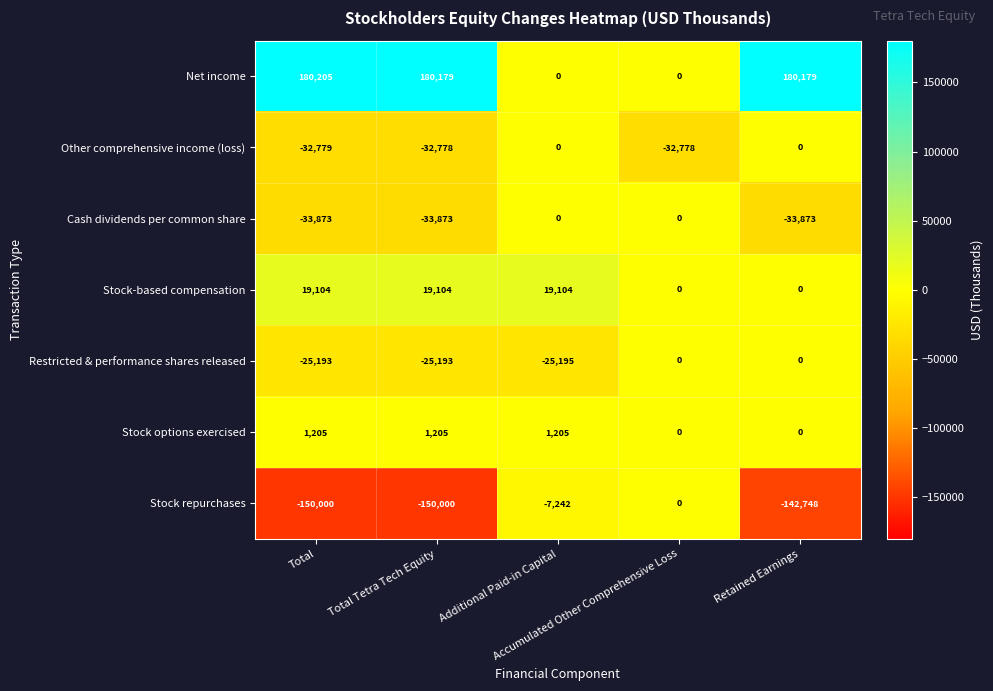

At Total Tetra Tech Equity, list the series in order from smallest to largest.

Stock repurchases, Cash dividends per common share, Other comprehensive income (loss), Restricted & performance shares released, Stock options exercised, Stock-based compensation, Net income